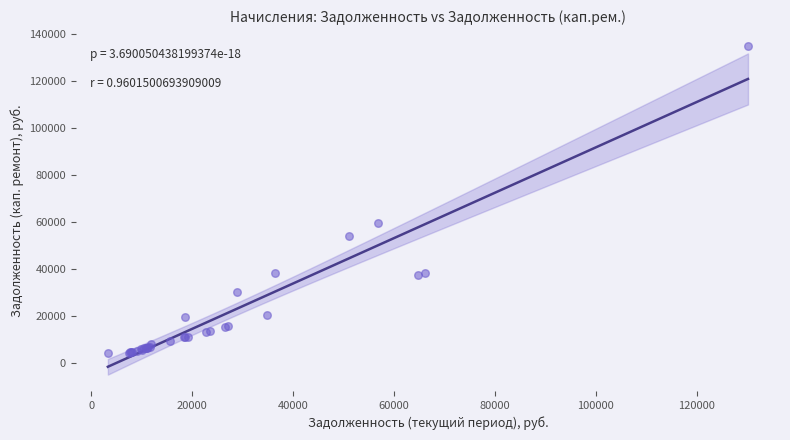

What Y value in the scatter plot is closest to 69352?

59428.9